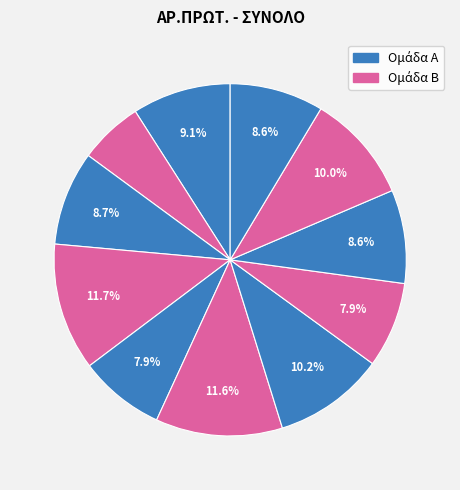

Count the number of slices in the pie.

11